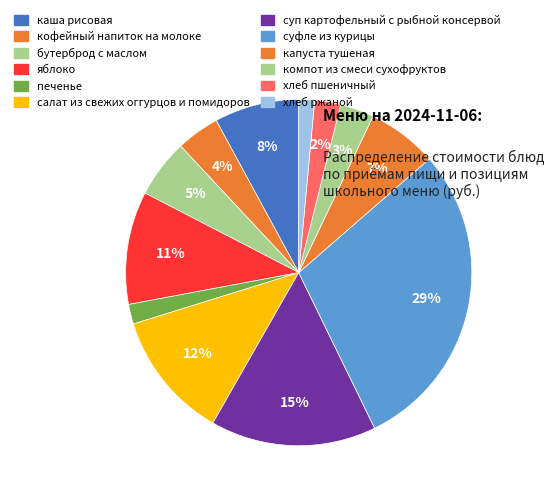

Between каша рисовая and хлеб ржаной, which is larger?

каша рисовая